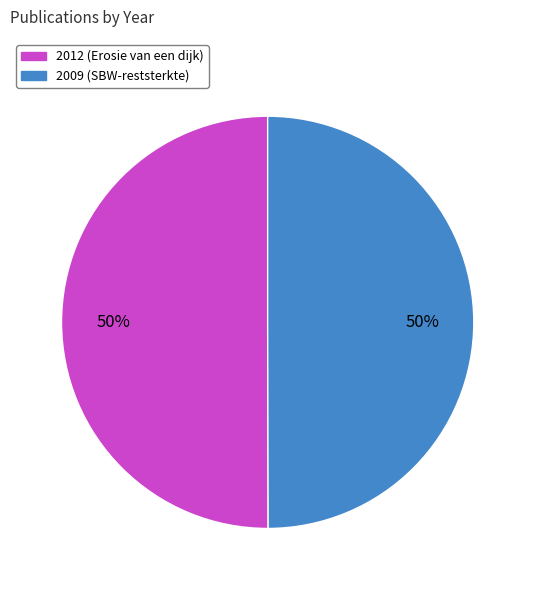

To the nearest percent, what is the combined percentage of 2012 and 2009?

100%